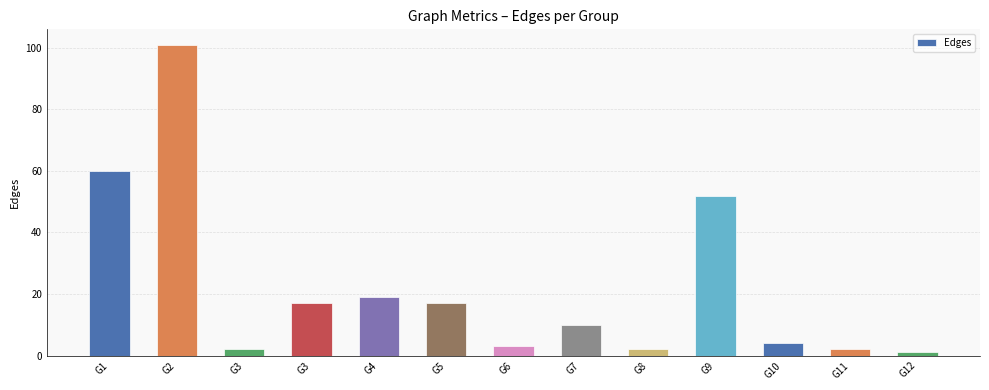

List the labels in order of value, largest first.

G2, G1, G9, G4, G3, G5, G7, G10, G6, G3, G8, G11, G12